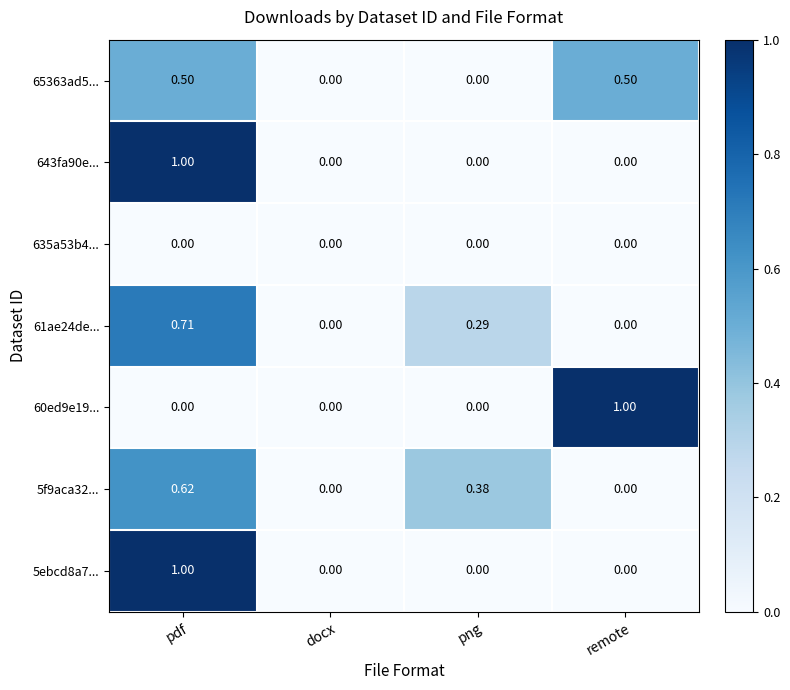

At which category is the sum across all series the highest?

pdf